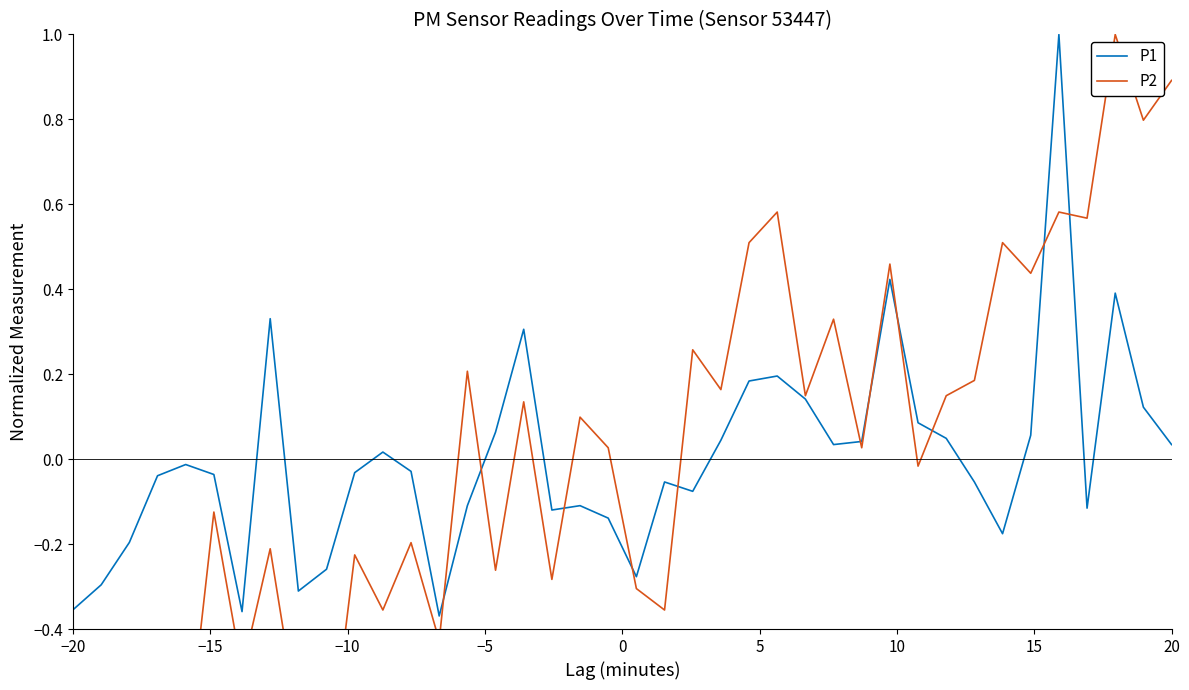

Is the value of P1 at 13 greater than the value of P2 at 19?

No